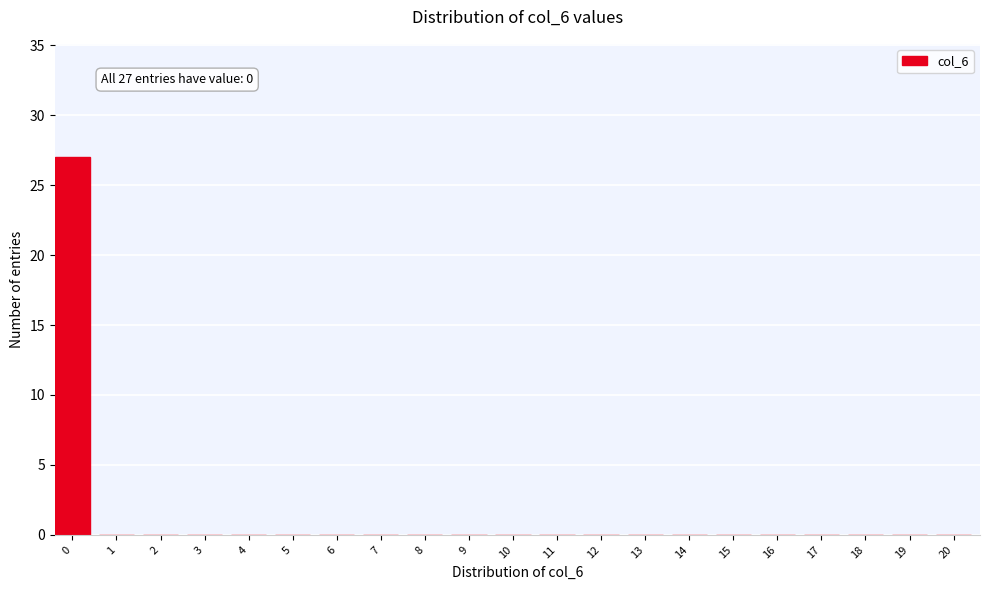

Reading left to right, what are all the values shown in this chart?

0=27	1=0	2=0	3=0	4=0	5=0	6=0	7=0	8=0	9=0	10=0	11=0	12=0	13=0	14=0	15=0	16=0	17=0	18=0	19=0	20=0